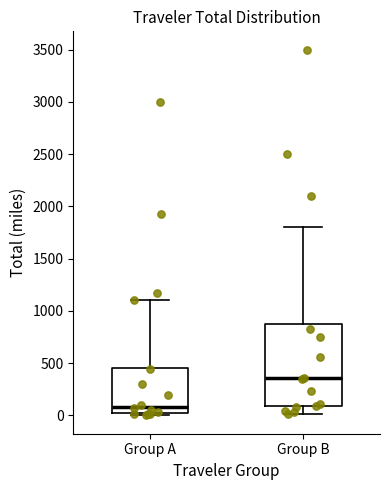

Reading left to right, read every box against the y-axis: the position of its median line, the range the box covers, and the ends of its whiskers. The values are not printed on the chart, so give them approximately, as read against the axis.

Group A: median 100, box 50 to 450, whiskers 0 to 1100
Group B: median 350, box 100 to 900, whiskers 0 to 1800